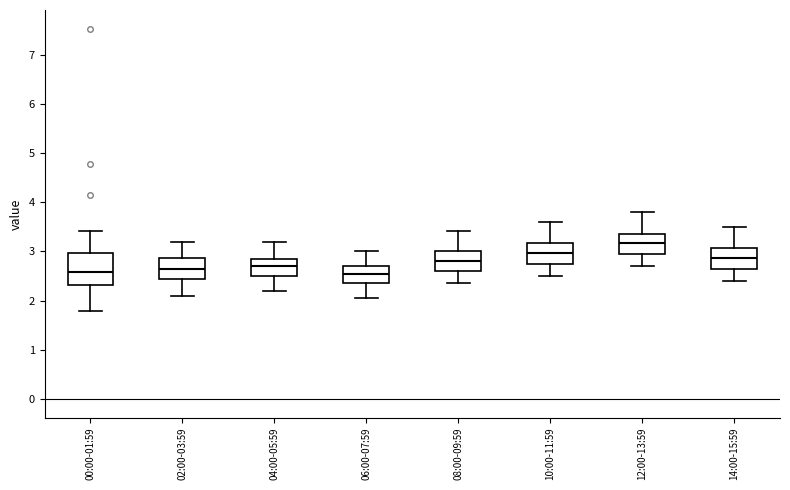

Where does the upper whisker of the box for 04:00-05:59 end on the y-axis? The values are not printed on the chart, so give them approximately, as read against the axis.

3.2